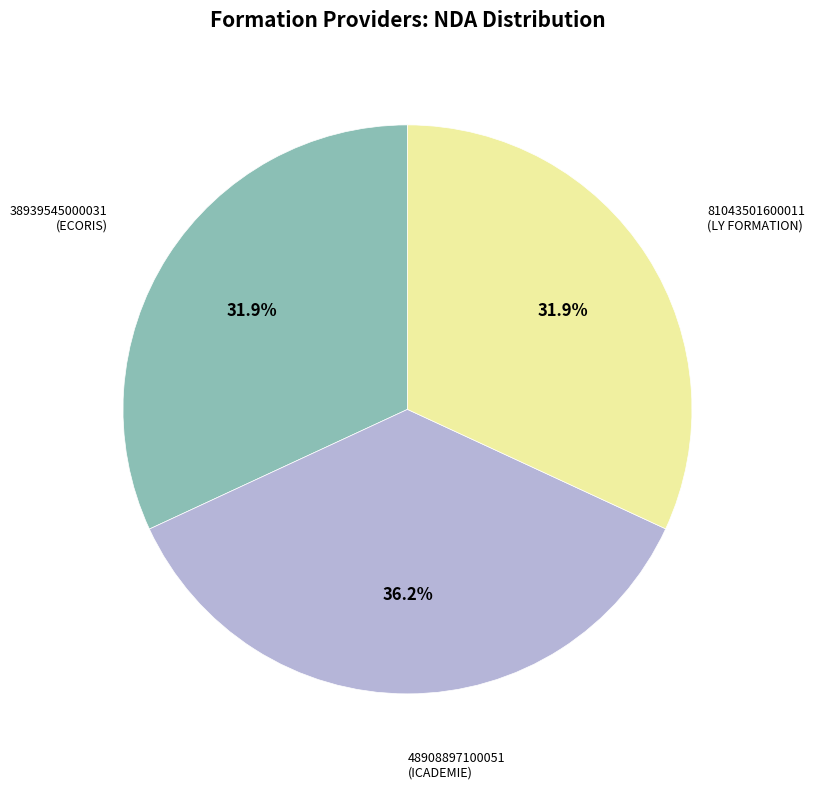

Is there any slice that represents more than half of the pie?

No